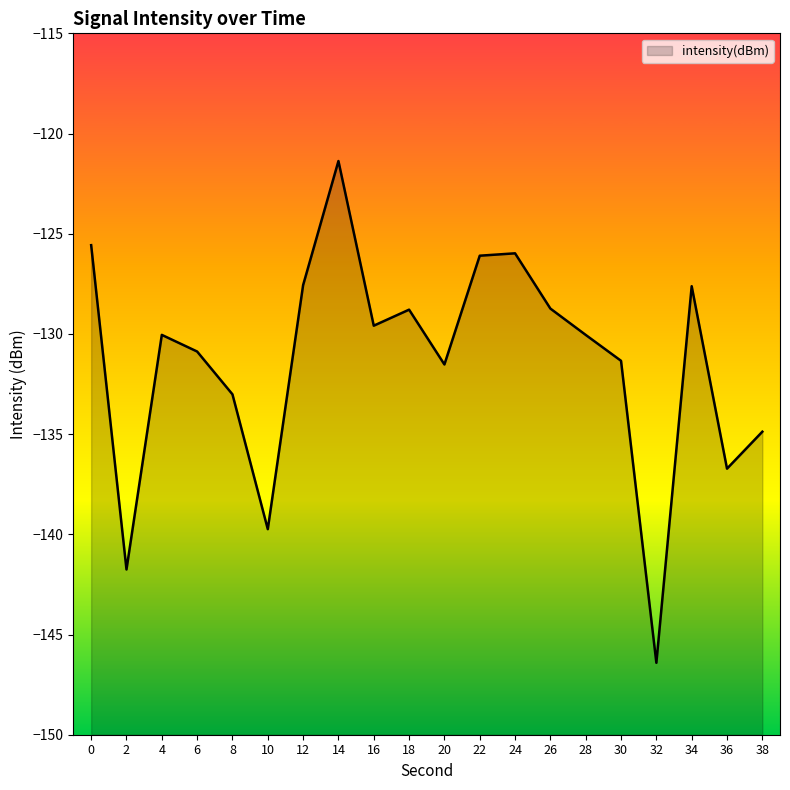

What is the greatest value displayed?

-121.4